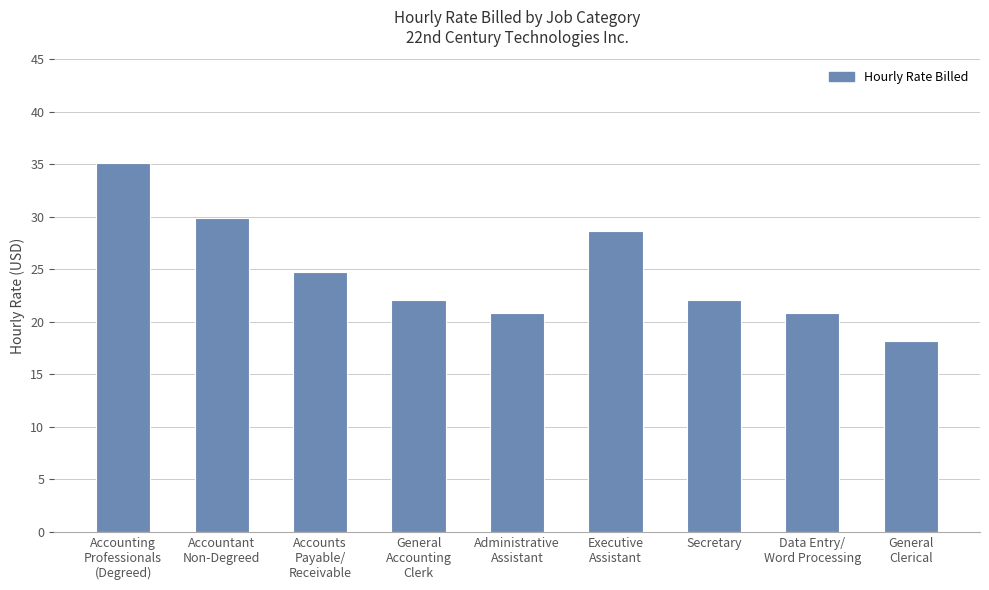

What is the label of the 7th bar from the right?

Accounts
Payable/
Receivable